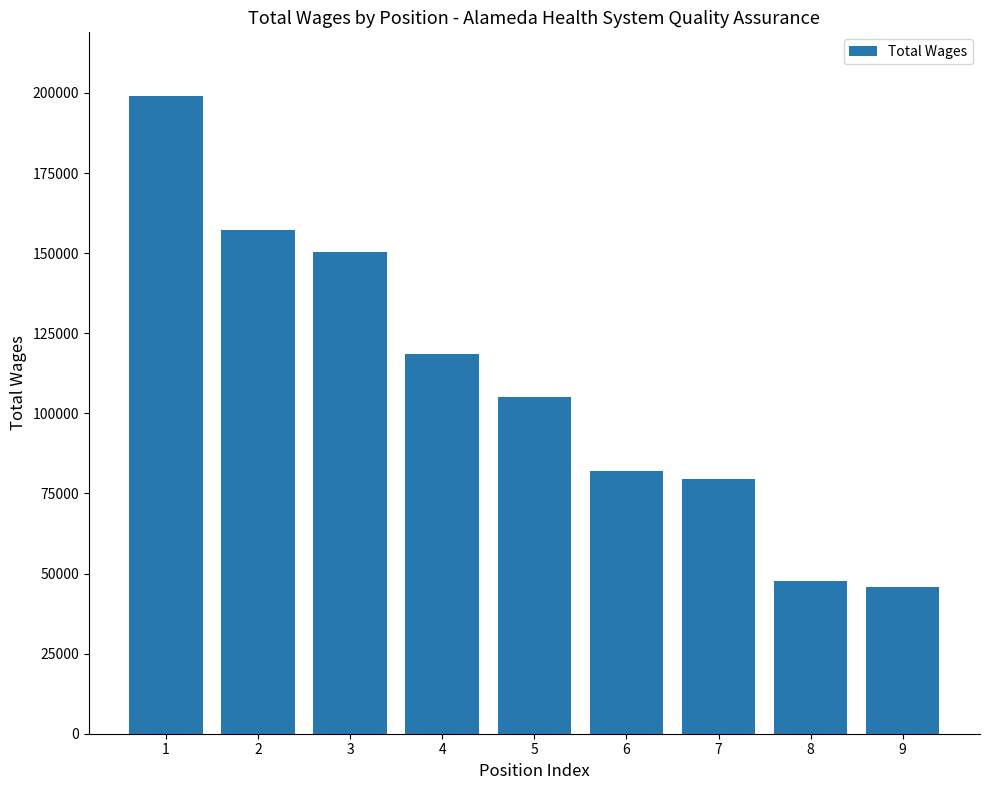

List the labels in order of value, smallest first.

9, 8, 7, 6, 5, 4, 3, 2, 1